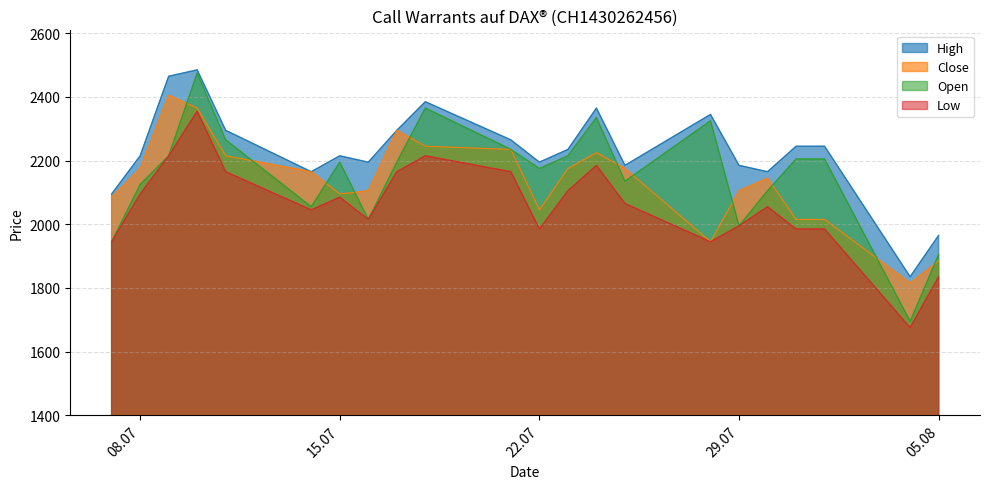

What position from the left is 01.08.2025?

20